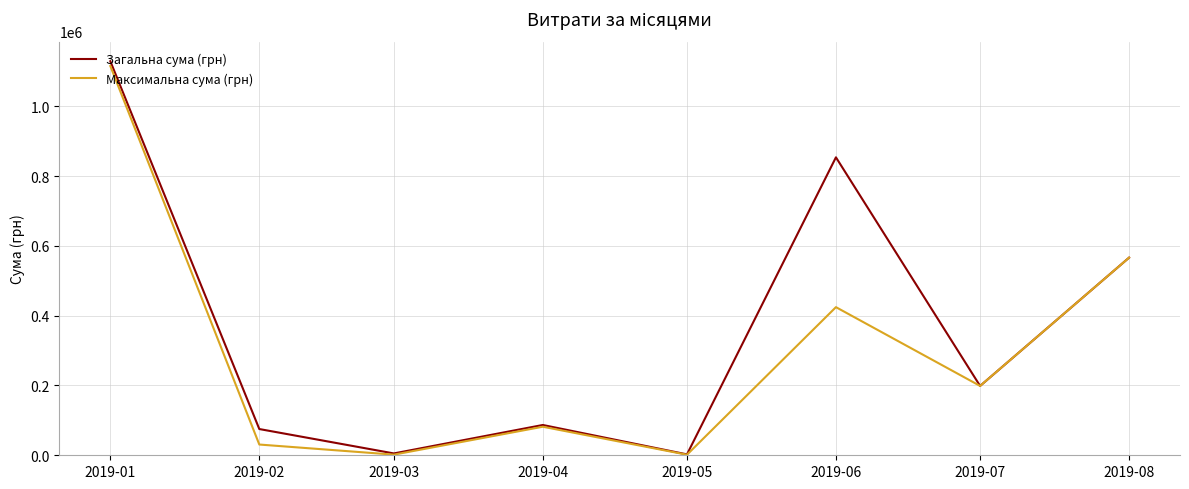

What is the highest value of the Максимальна сума (грн) series?

1115630.5